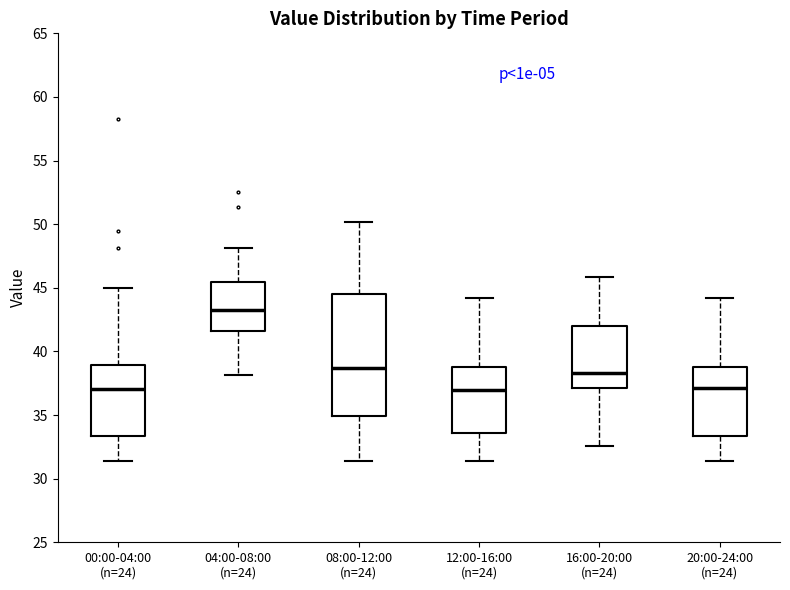

Reading left to right, read every box against the y-axis: the position of its median line, the range the box covers, and the ends of its whiskers. The values are not printed on the chart, so give them approximately, as read against the axis.

00:00-04:00 (n=24): median 37.0, box 33.5 to 39.0, whiskers 31.5 to 45.0
04:00-08:00 (n=24): median 43.5, box 41.5 to 45.5, whiskers 38.0 to 48.0
08:00-12:00 (n=24): median 38.5, box 35.0 to 44.5, whiskers 31.5 to 50.0
12:00-16:00 (n=24): median 37.0, box 33.5 to 38.5, whiskers 31.5 to 44.0
16:00-20:00 (n=24): median 38.5, box 37.0 to 42.0, whiskers 32.5 to 46.0
20:00-24:00 (n=24): median 37.0, box 33.5 to 38.5, whiskers 31.5 to 44.0